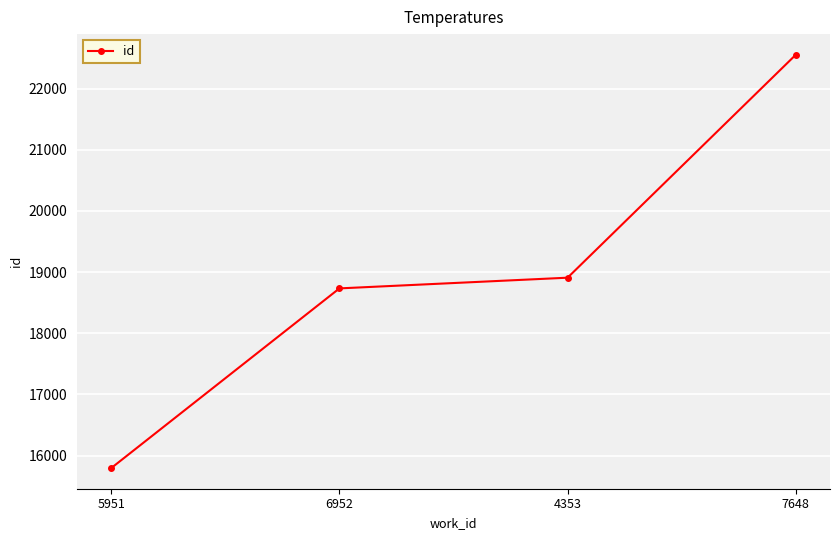

Which label corresponds to the largest value in the chart?

7648